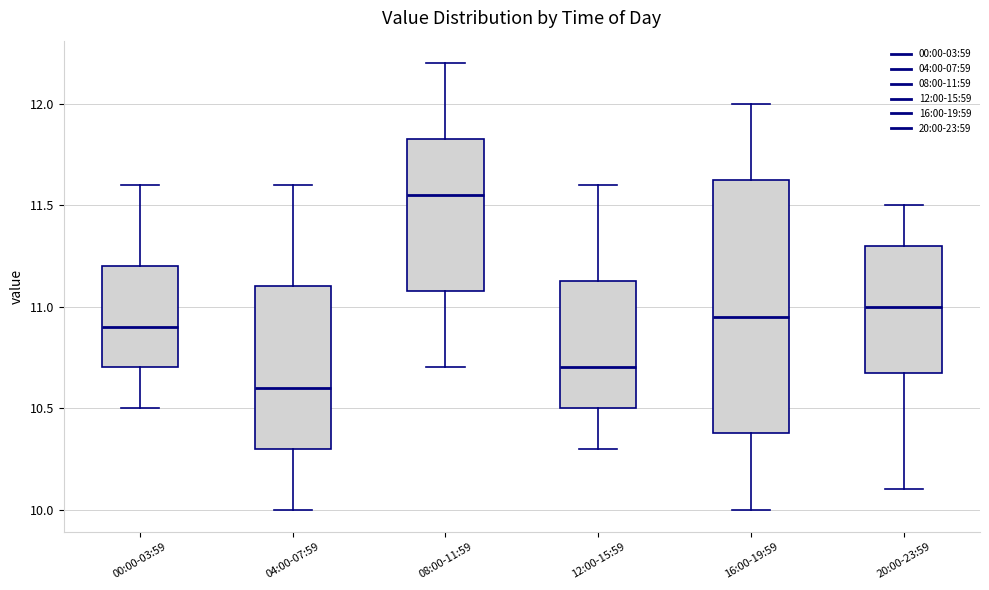

Where does the lower whisker of the box for 04:00-07:59 end on the y-axis? The values are not printed on the chart, so give them approximately, as read against the axis.

10.00